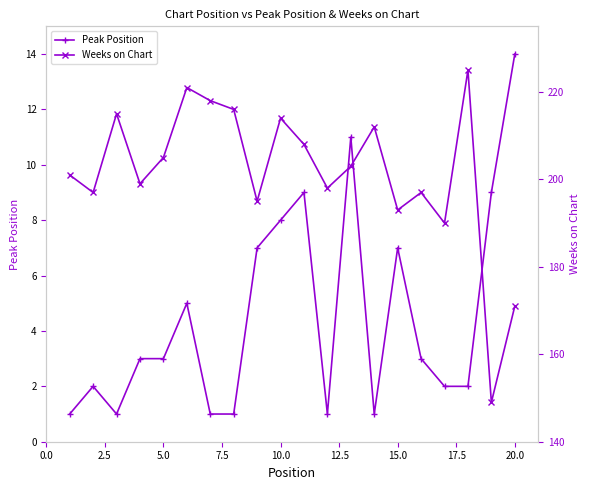

True or false: Peak Position and Weeks on Chart cross at least once.

False